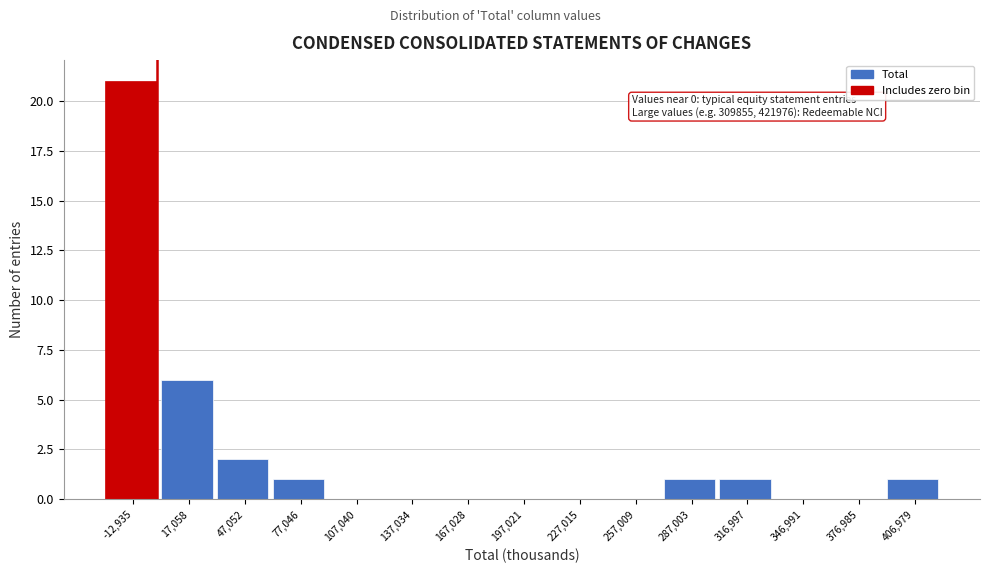

Over which range of the x-axis is the bar tallest?

-30000 to 0